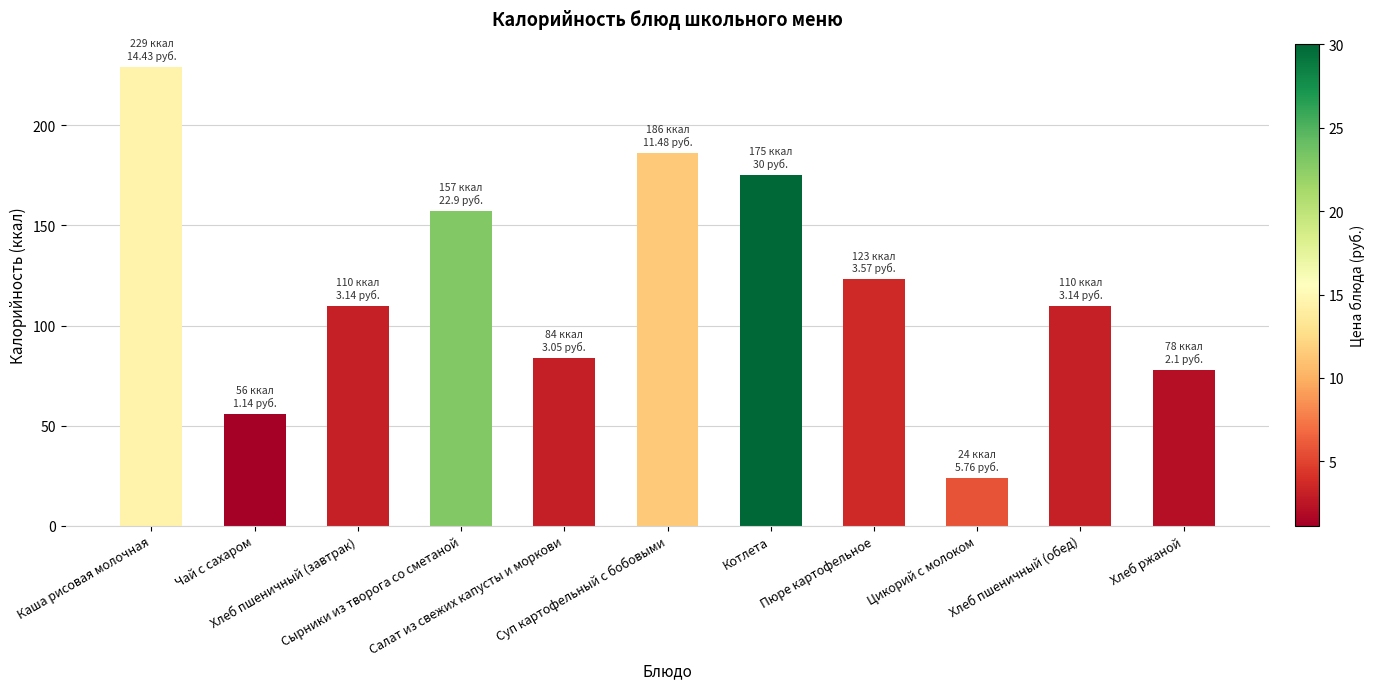

What is the maximum value shown in the chart?

229